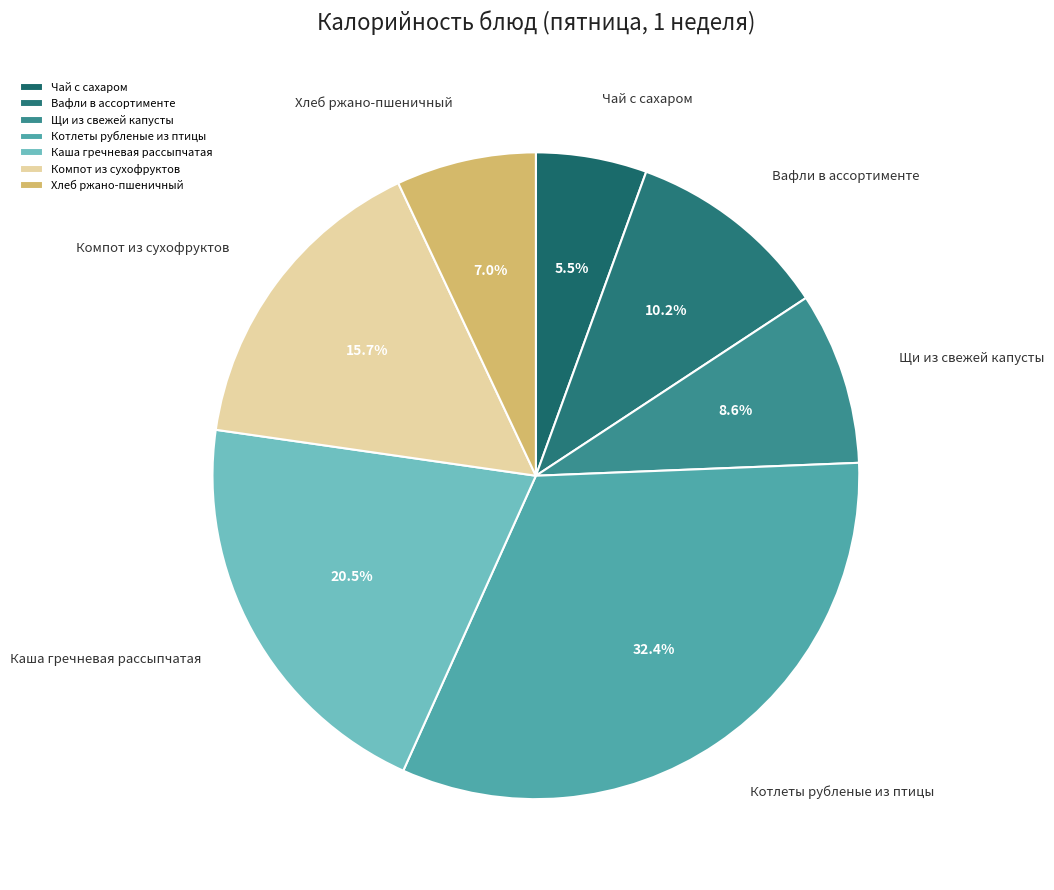

Which slice is the smallest?

Чай с сахаром